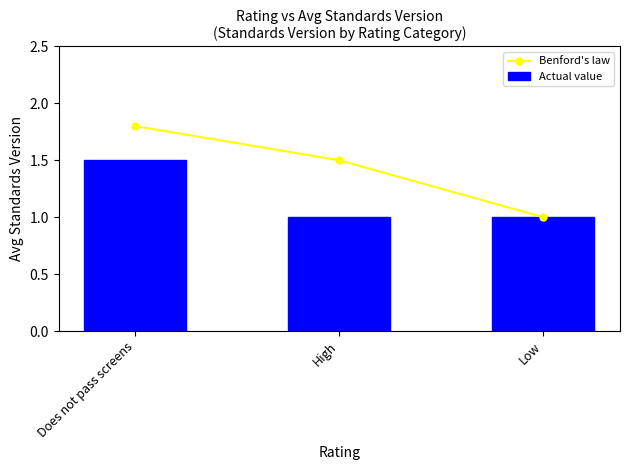

What is the value of the Benford's law bar at the 1st from the left?

1.8